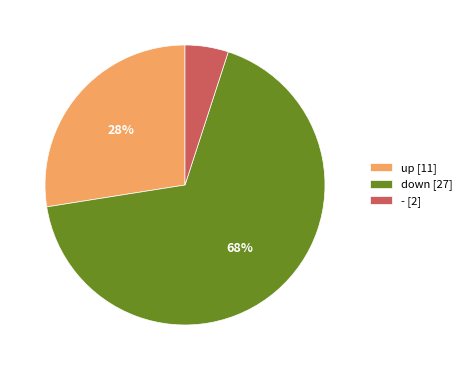

Which slice is the smallest?

-